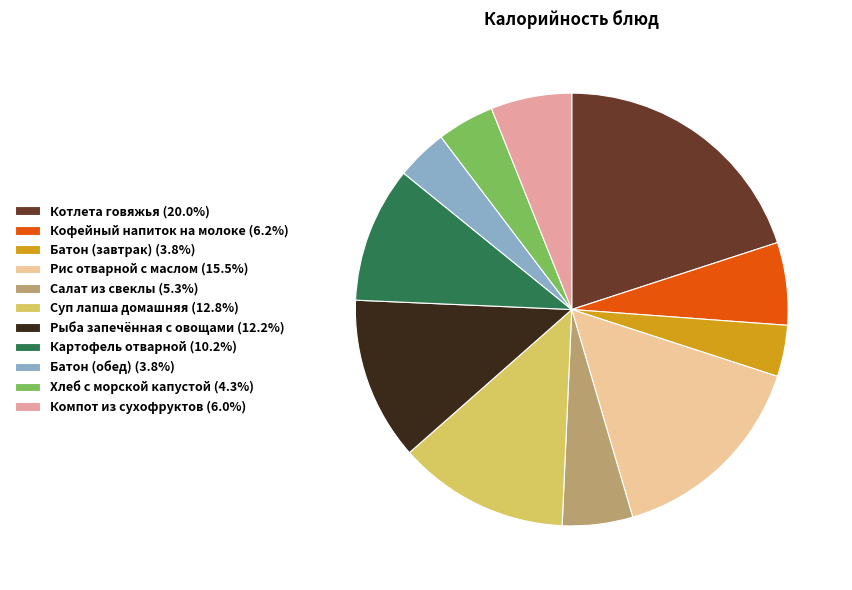

Is there any slice that represents more than half of the pie?

No